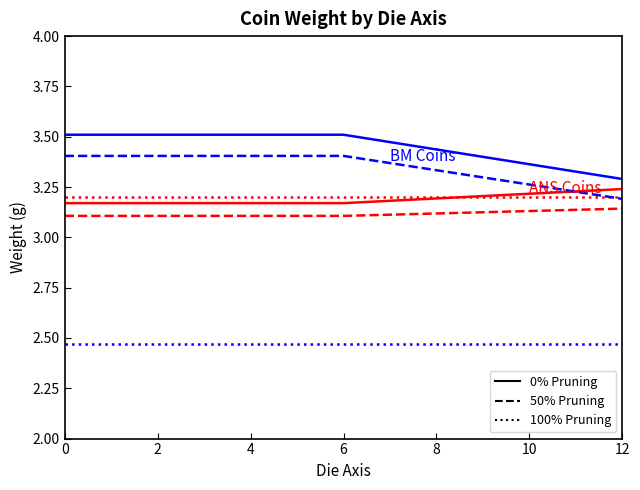

What is the spread (max minus min) of values at 8?

1.0